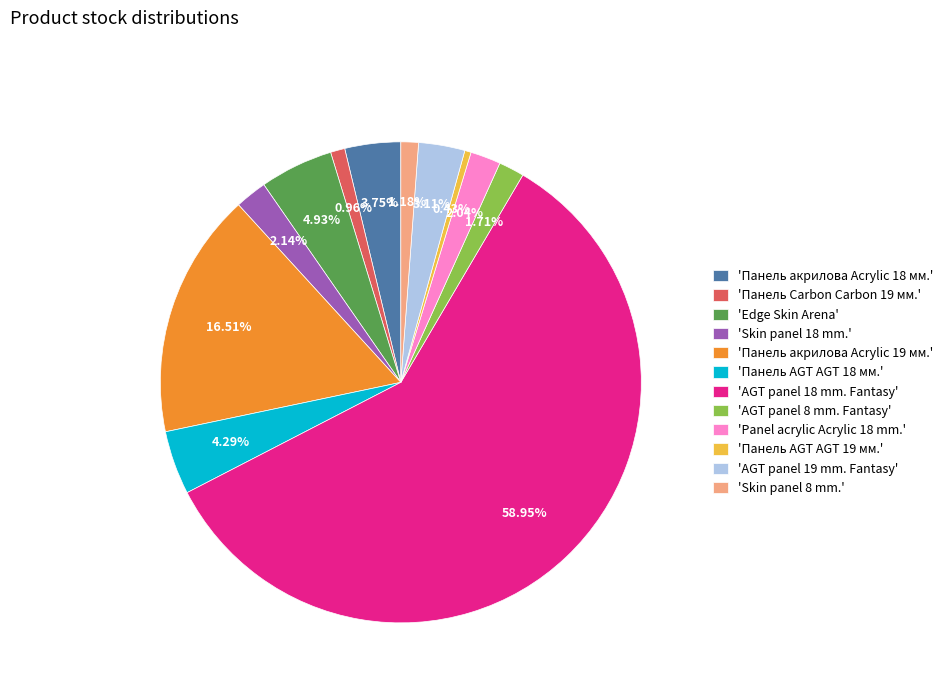

What is the ratio of the value at 'Панель акрилова Acrylic 19 мм.' to the value at 'AGT panel 18 mm. Fantasy'?

0.3